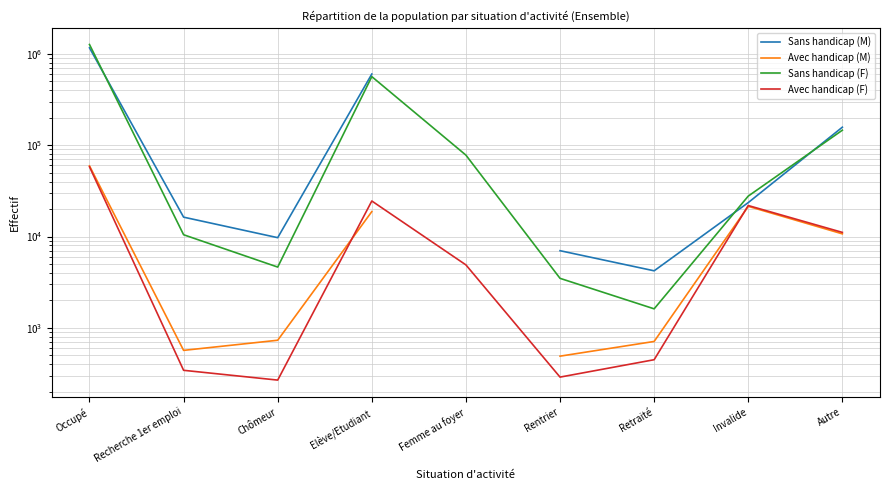

What is the difference between the Sans handicap (M) values at Recherche 1er emploi and Invalide?

7228.0